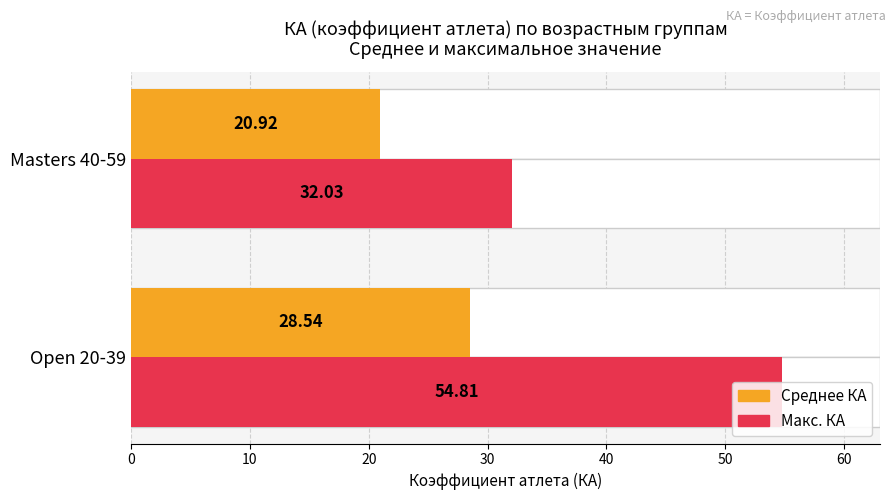

Rank the series by their maximum value, from lowest to highest.

Среднее КА, Макс. КА